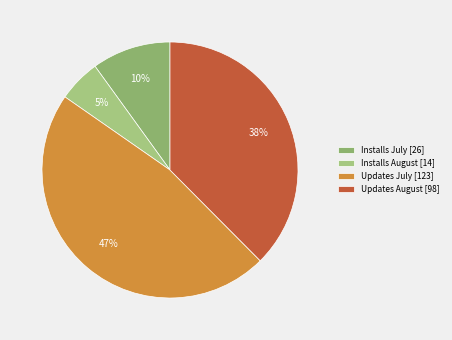

What is the smallest slice in the pie chart?

Installs August [14]